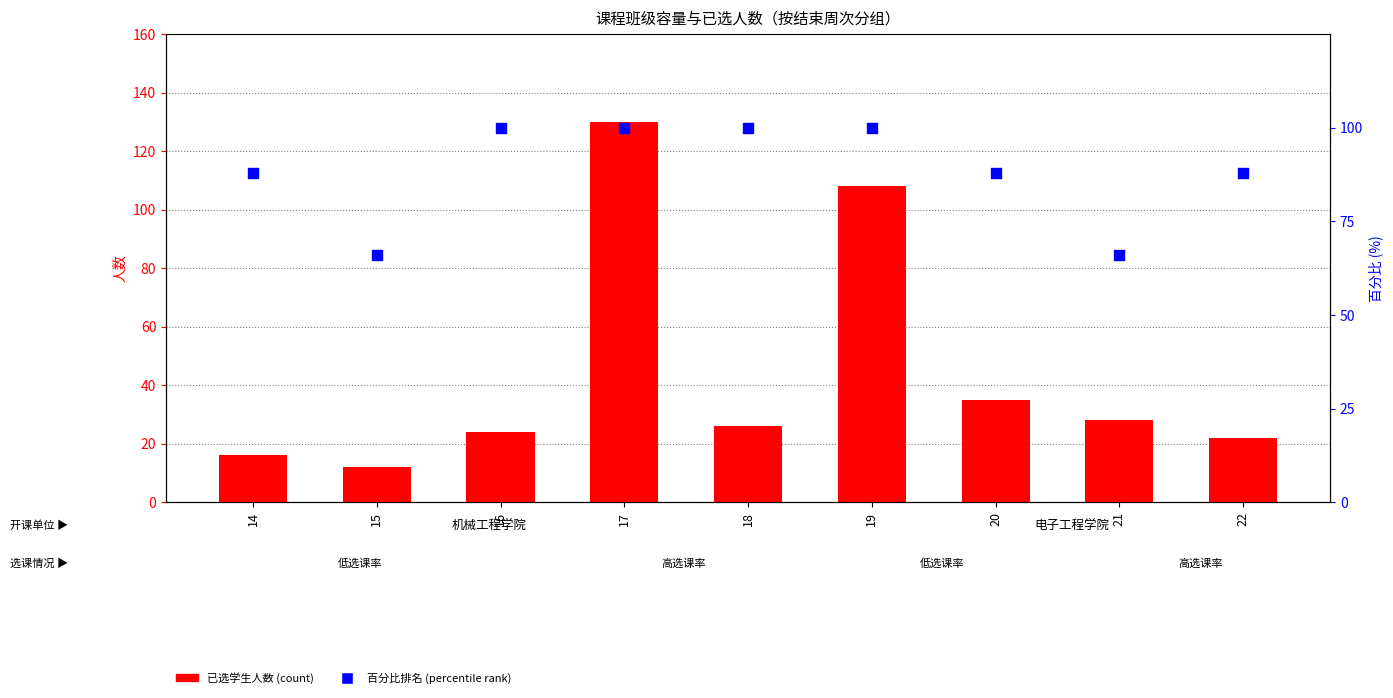

Which series contains the lowest Y value?

已选学生人数(count)